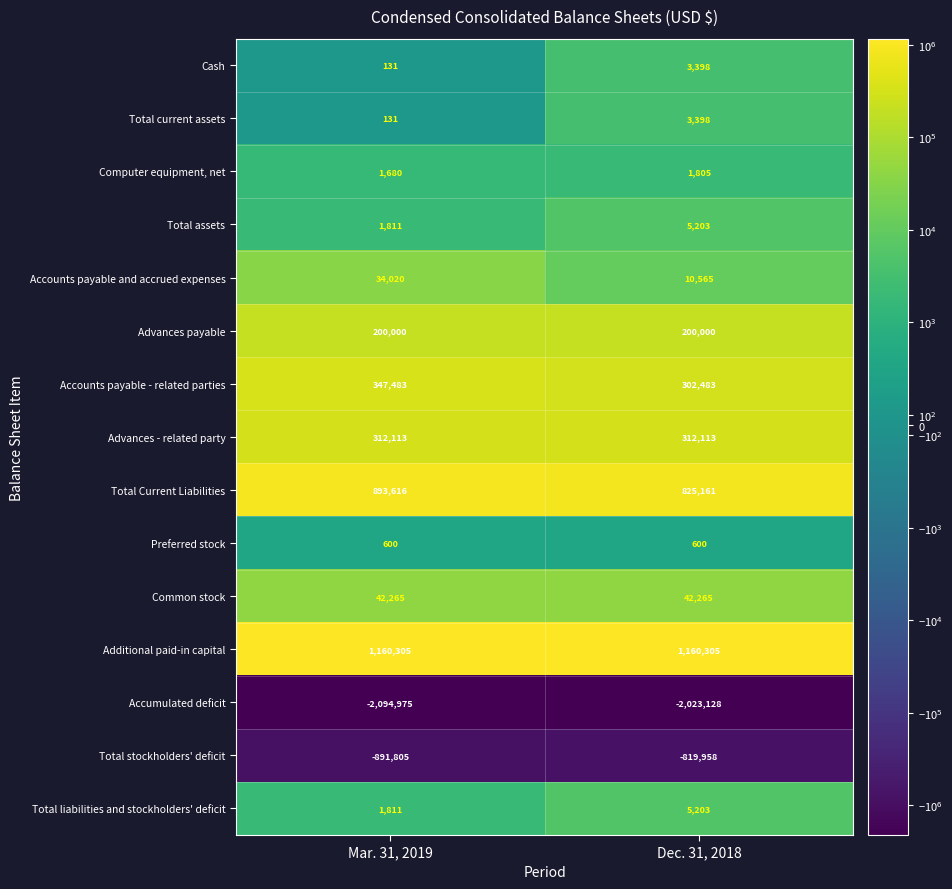

What is the difference between the highest and lowest values at Dec. 31, 2018?

3183433